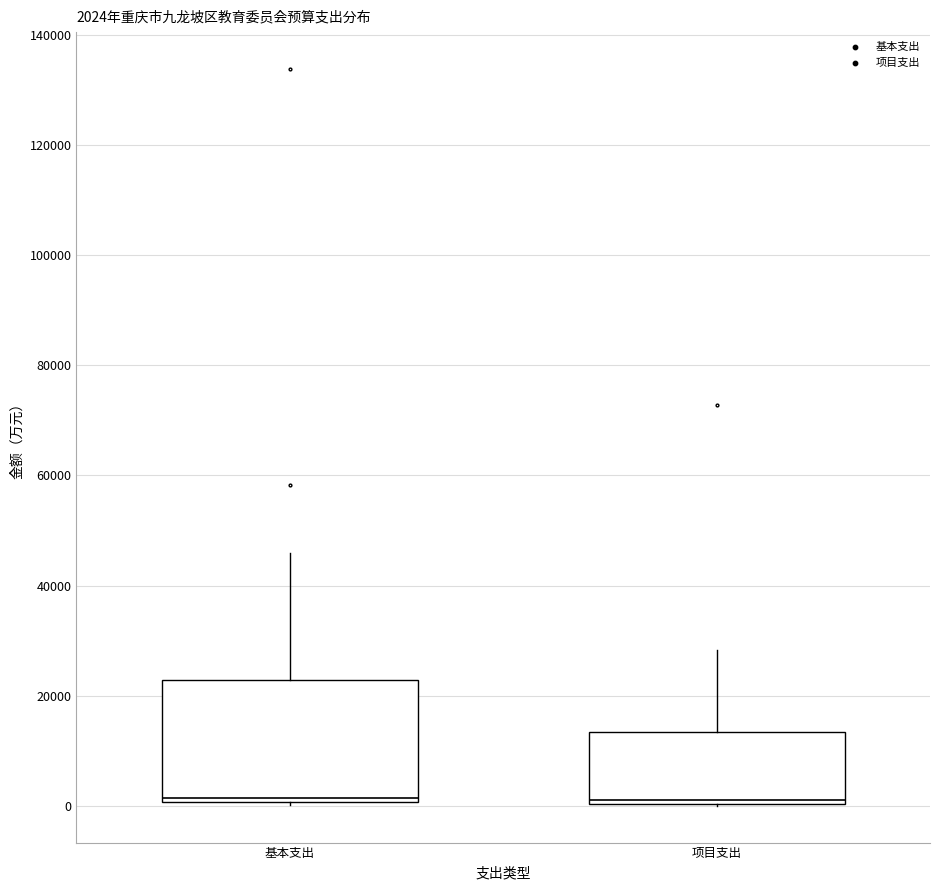

Comparing the boxes themselves (not the whiskers), which one is the tallest?

基本支出